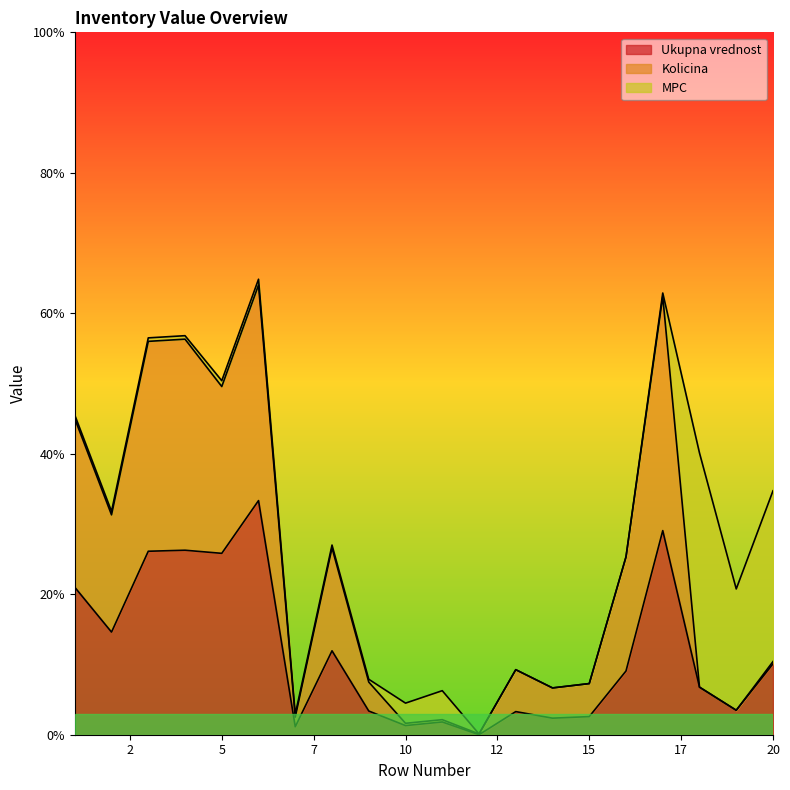

Where is Ukupna vrednost nearest to the value 16?

2